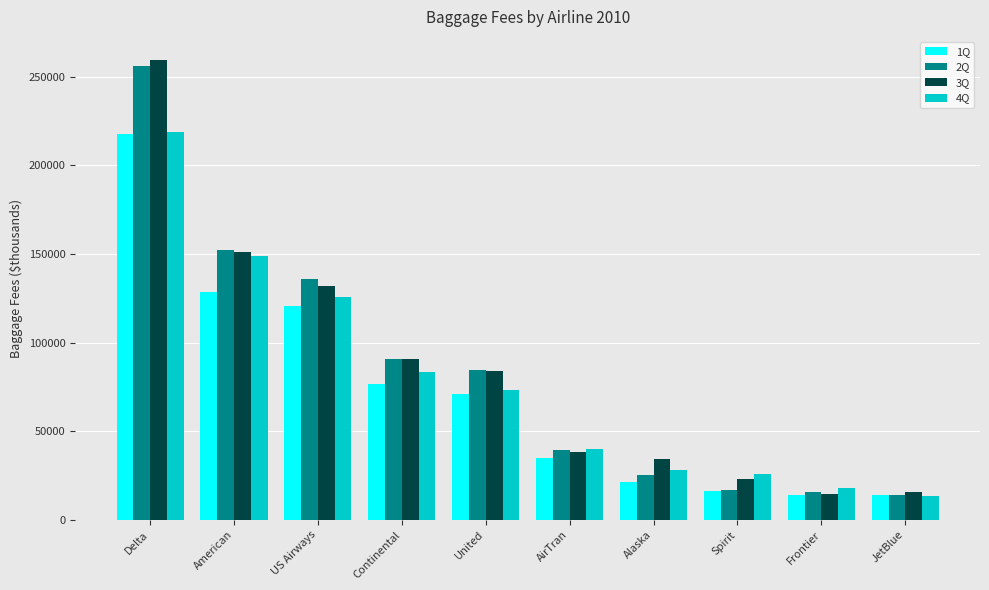

What is the highest value of the 1Q series?

217773